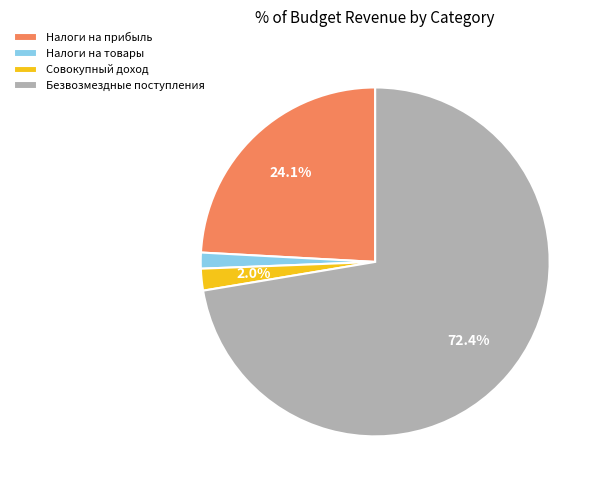

Does any single category account for the majority?

Yes